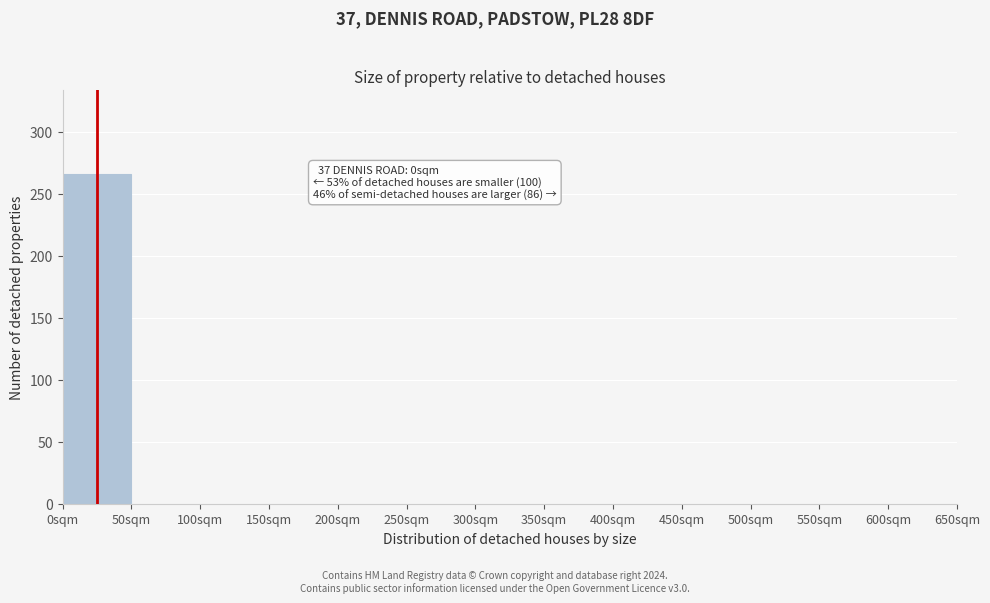

Over which range of the x-axis is the bar tallest?

0 to 50